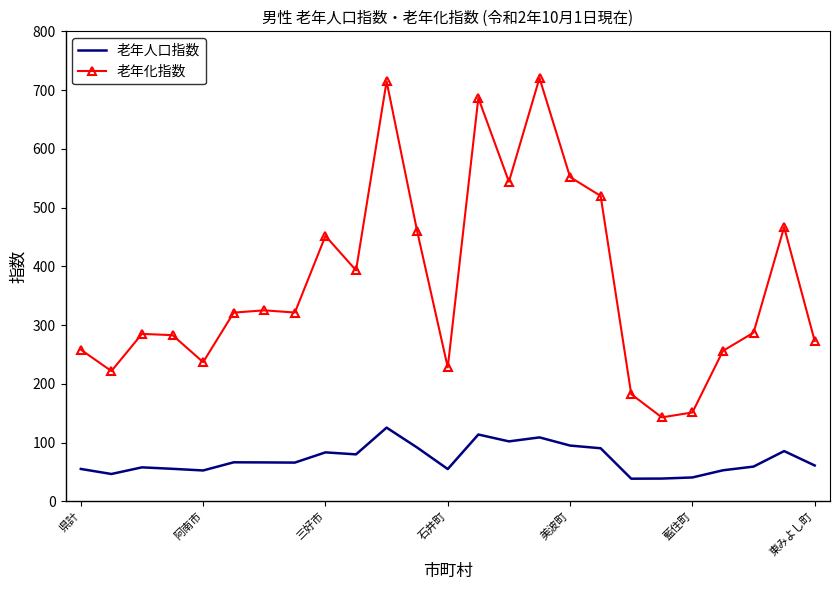

What are all the series names shown in the legend?

老年人口指数, 老年化指数